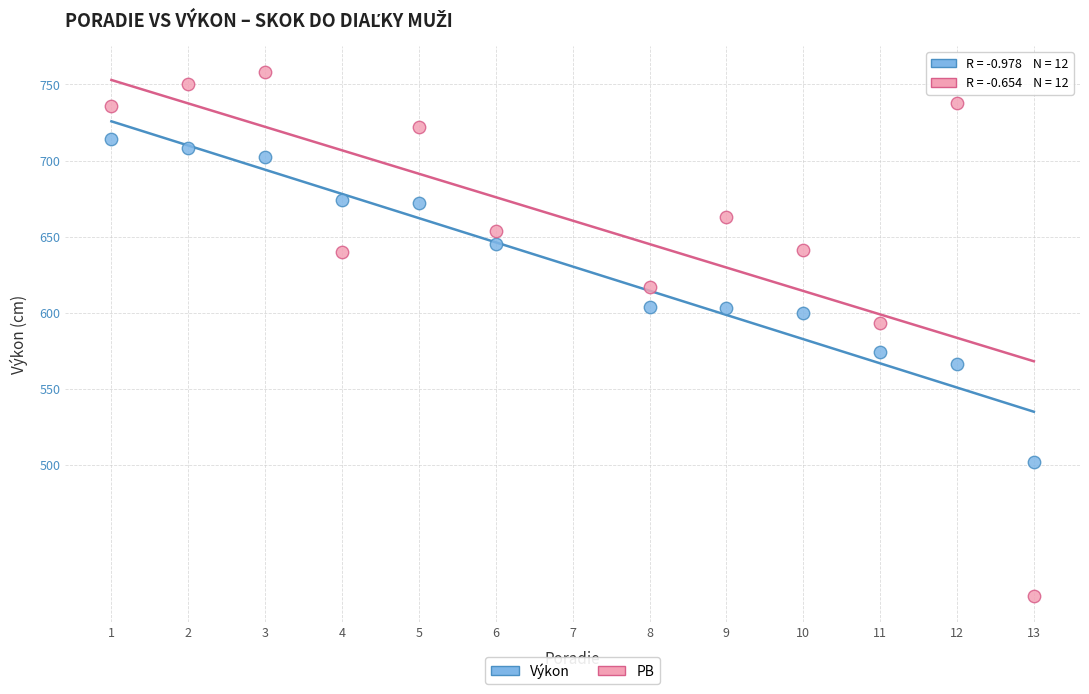

Which series reaches the minimum Y coordinate?

PB